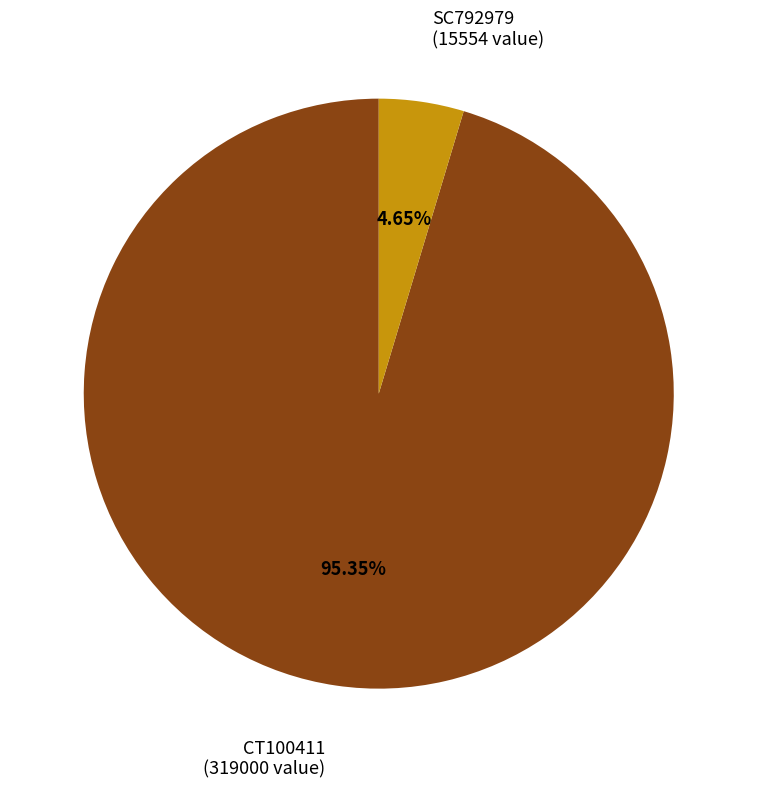

Does any single category account for the majority?

Yes